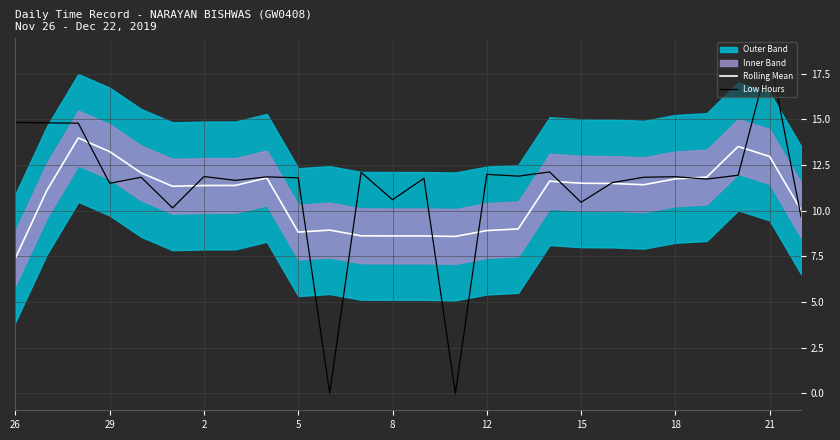

The Rolling Mean series shows 6.5 at 21. True or false?

False